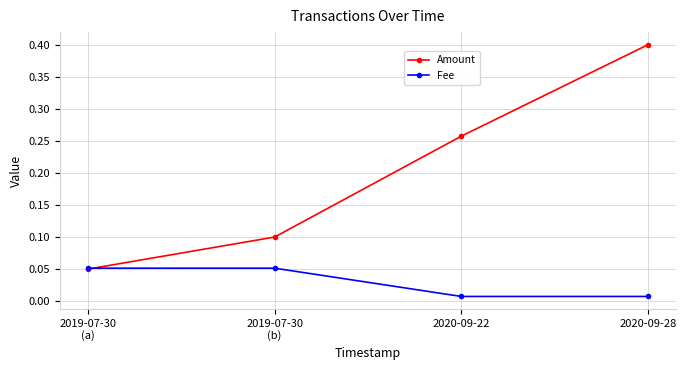

How many Fee values are between 0 and 1?

4